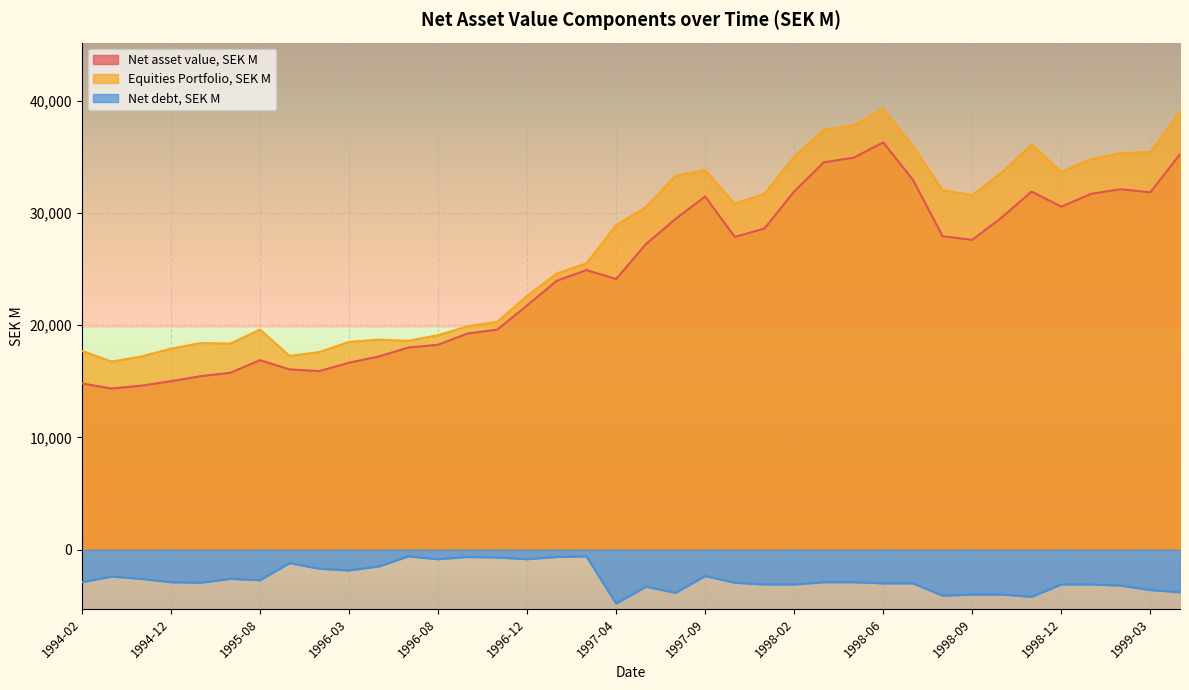

What is the label of the 6th point from the left?

1995-05